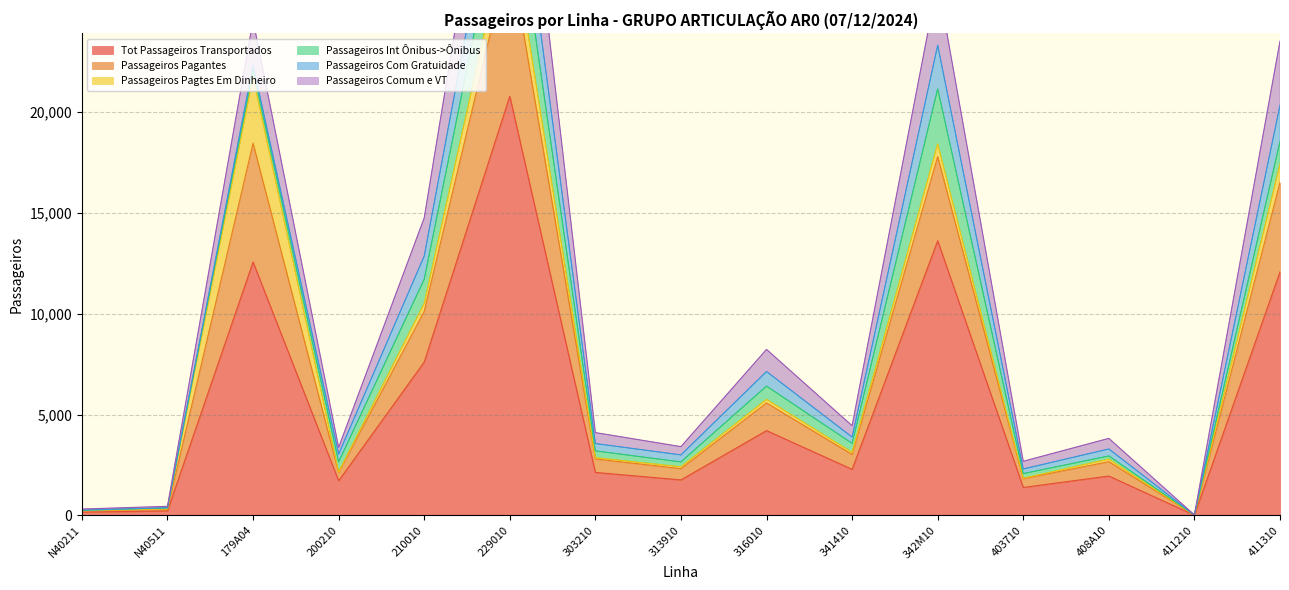

What is the difference between the second highest and minimum values in the Tot Passageiros Transportados series?

13602